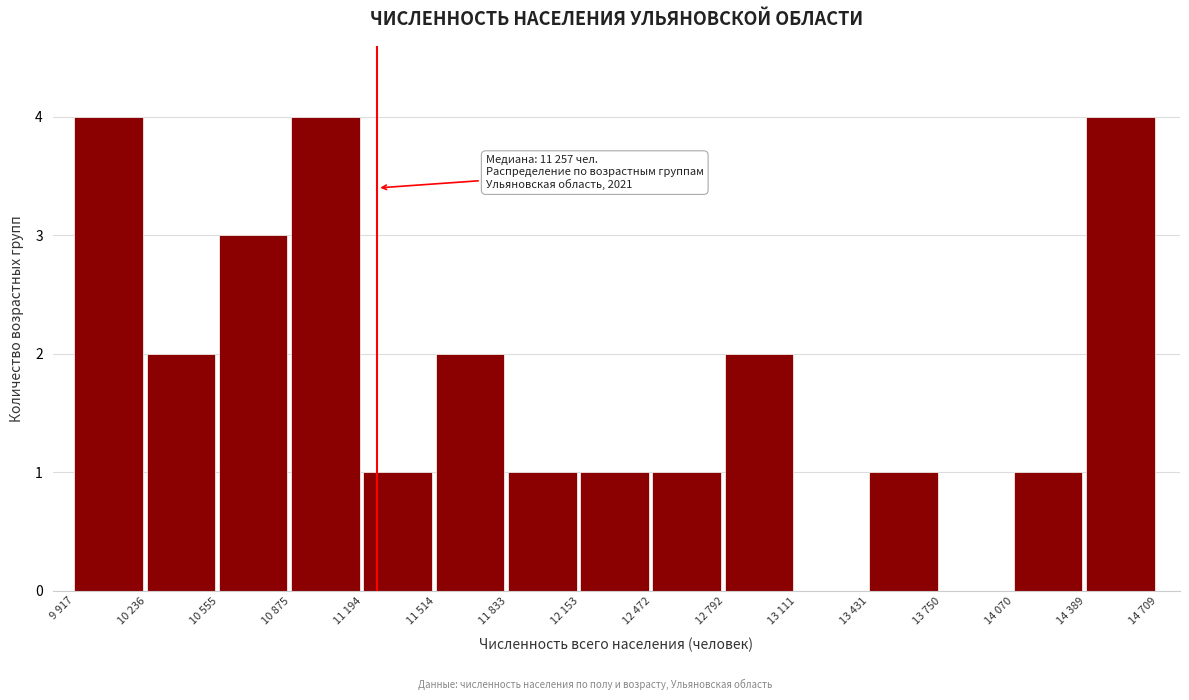

Reading left to right, transcribe all the data shown in this chart.

9 917=4	10 236=2	10 555=3	10 875=4	11 194=1	11 514=2	11 833=1	12 153=1	12 472=1	12 792=2	13 111=0	13 431=1	13 750=0	14 070=1	14 389=4